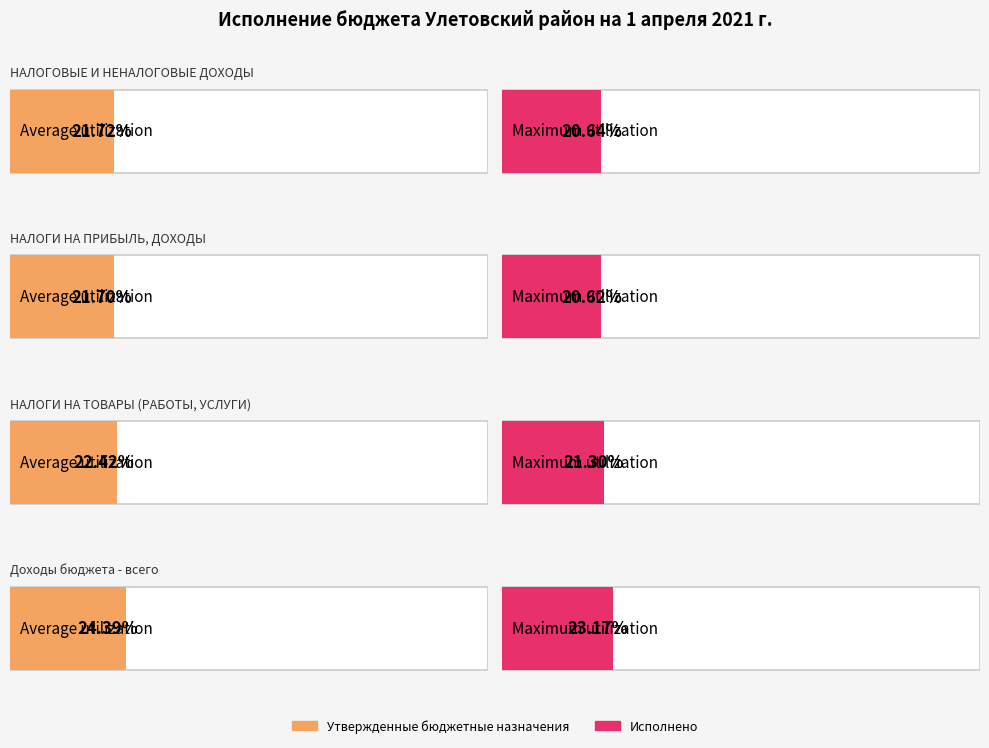

True or false: Исполнено has a value of 17854425.5 at НАЛОГОВЫЕ И НЕНАЛОГОВЫЕ ДОХОДЫ.

False